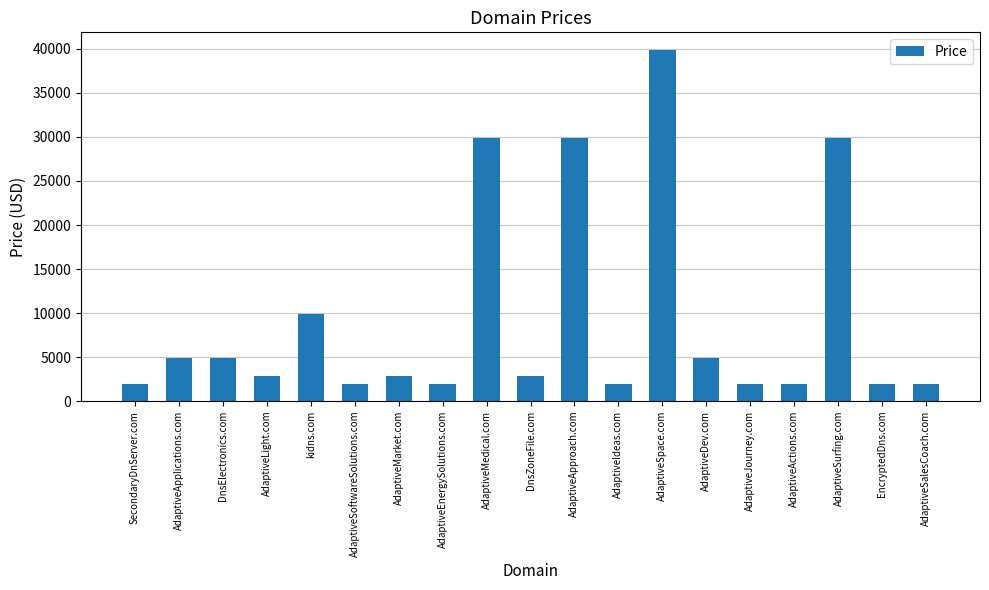

Which has a higher value, AdaptiveMedical.com or SecondaryDnServer.com?

AdaptiveMedical.com